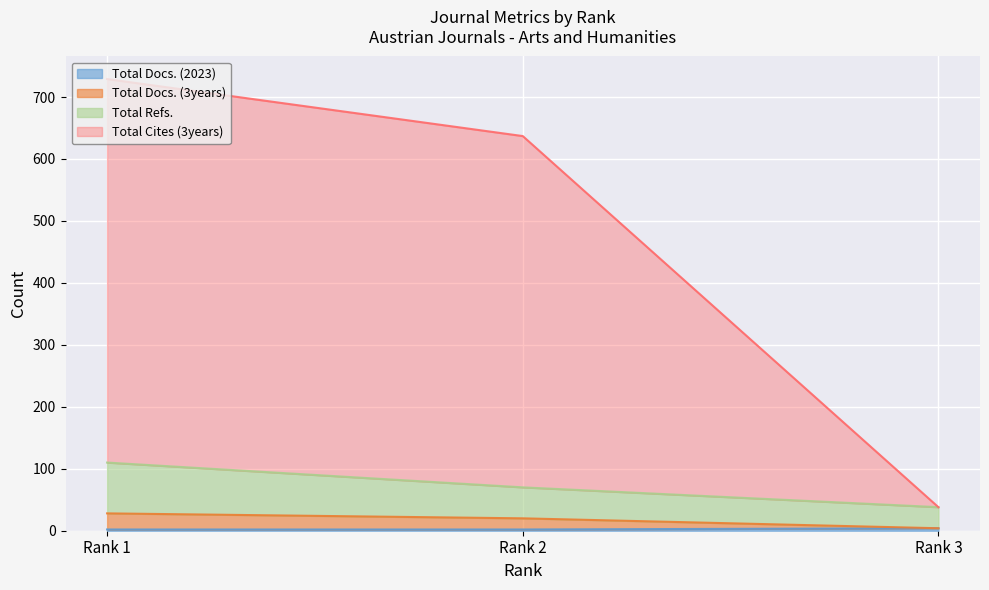

Rank the series at Rank 3 from lowest to highest value.

Total Docs. (2023), Total Docs. (3years), Total Refs., Total Cites (3years)